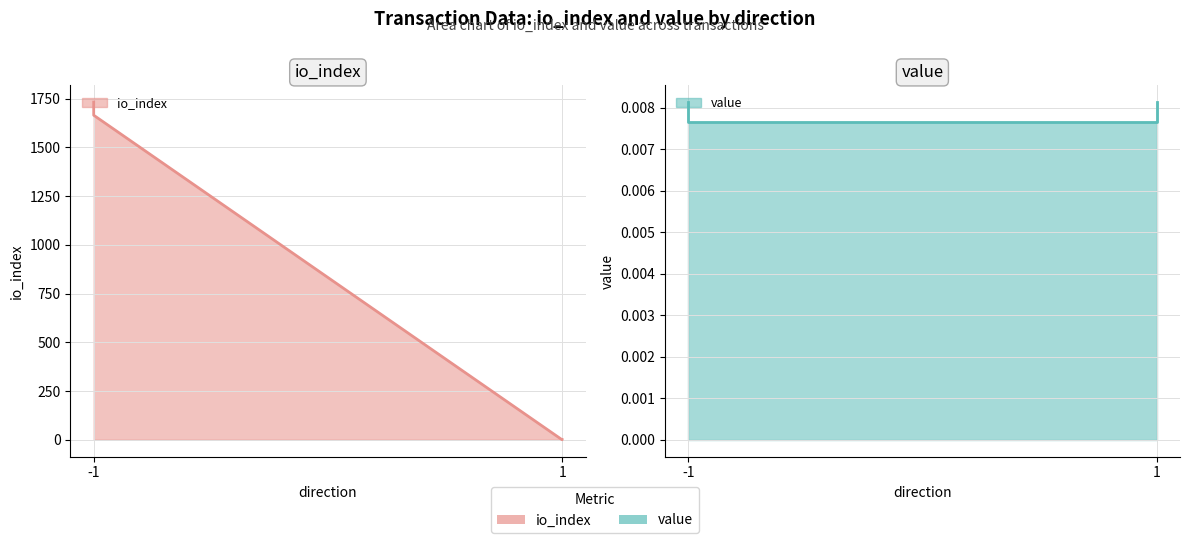

How many lines are shown in the chart?

2